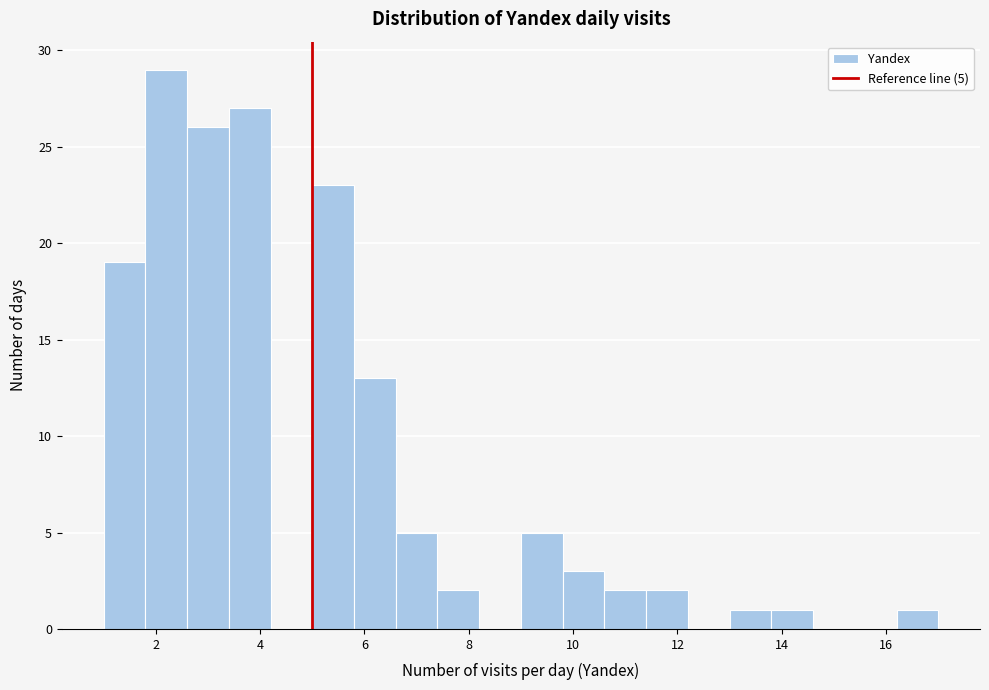

Which range on the x-axis has the tallest bar?

1.8 to 2.6